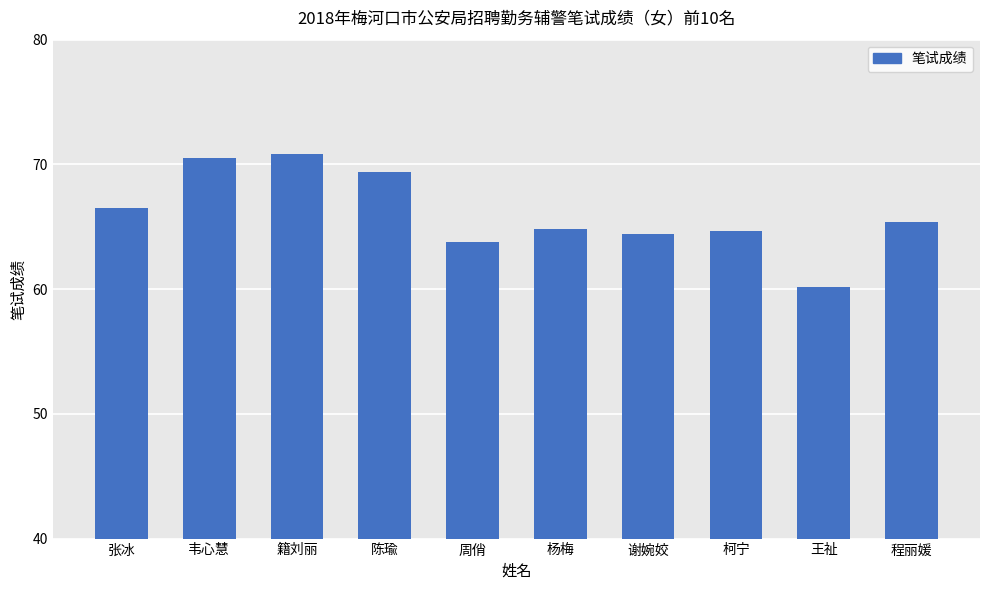

How many bars are there in total?

10